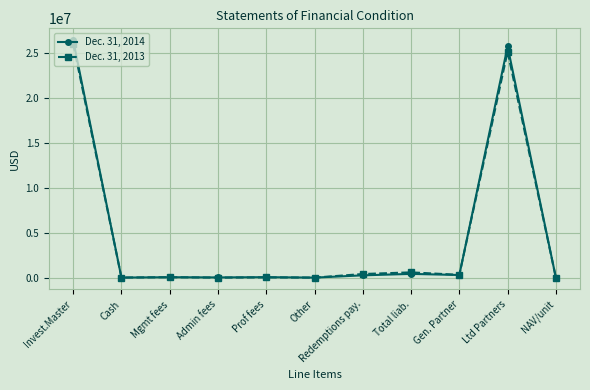

Which series has the widest spread of values?

Dec. 31, 2014